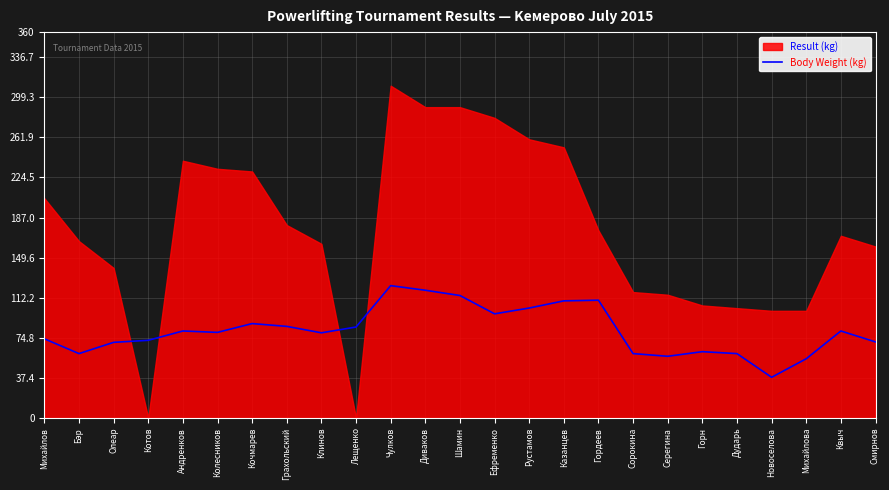

The value of Body Weight (kg) at Клинов is 79.5. True or false?

True